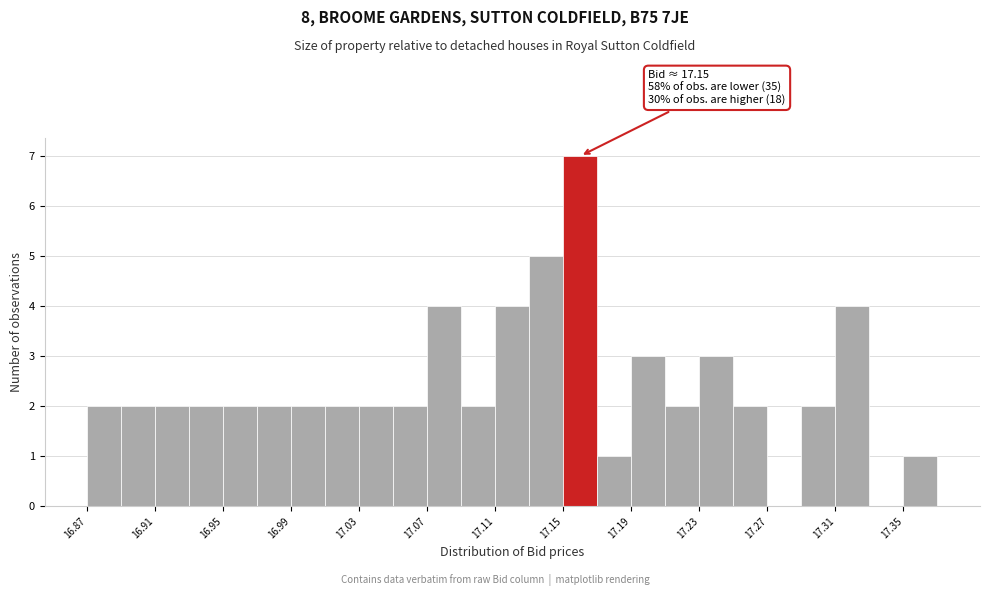

Over which range of the x-axis is the bar tallest?

17.15 to 17.17